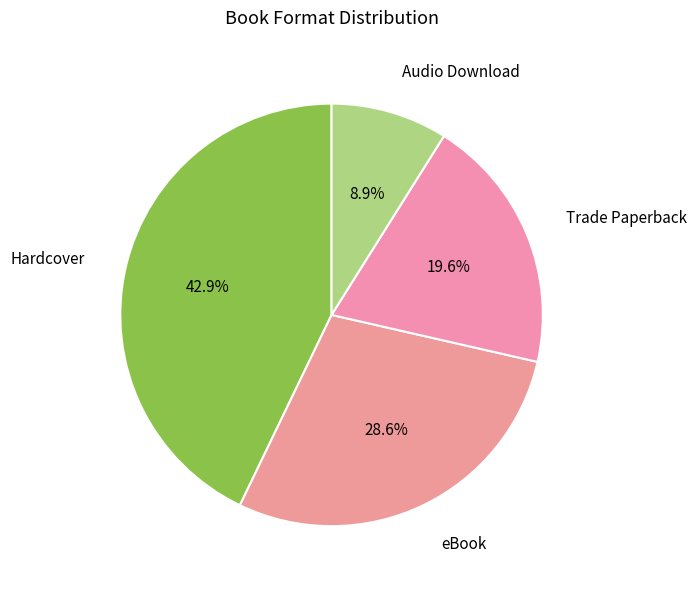

Is it true that eBook is 29% of the pie?

True